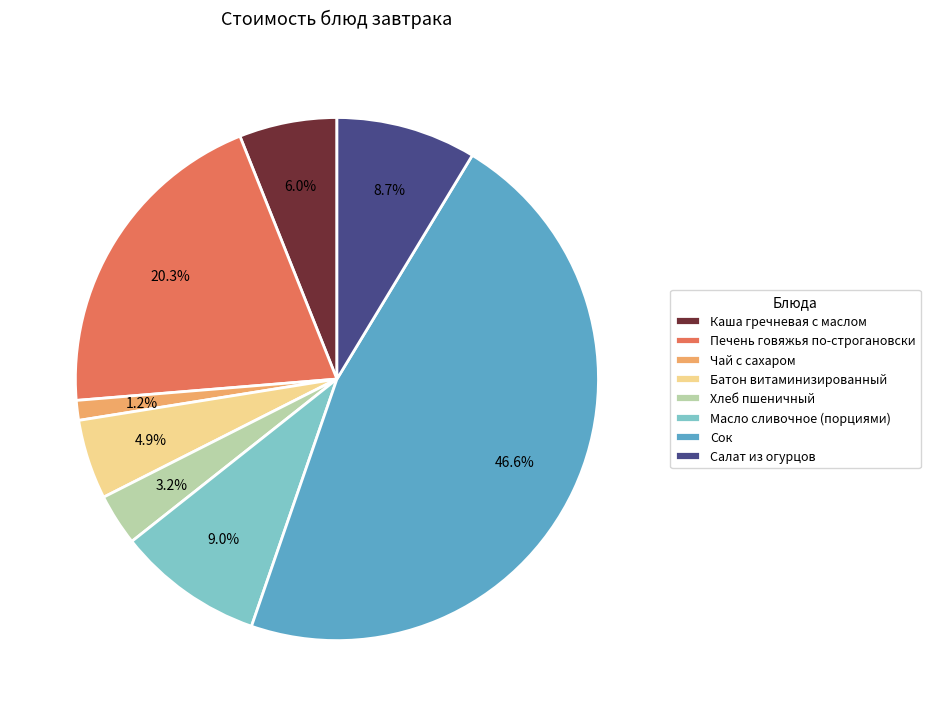

Between Масло сливочное (порциями) and Сок, which is larger?

Сок